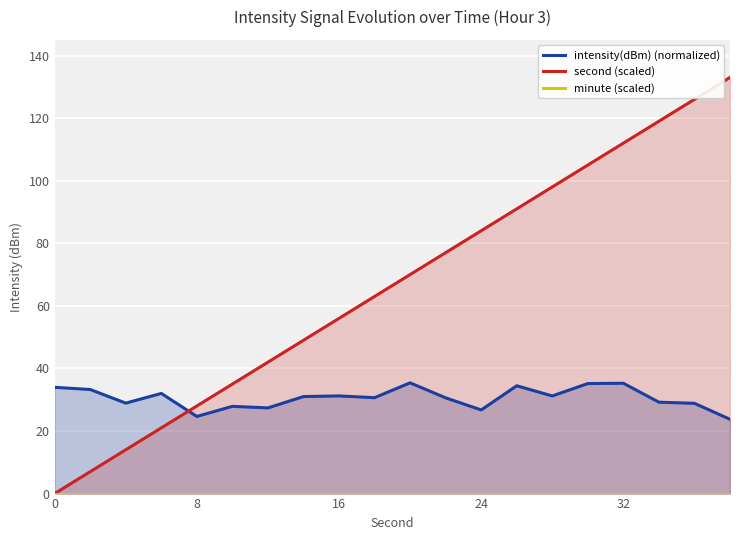

The value of second (scaled) at 24 is 84. True or false?

True